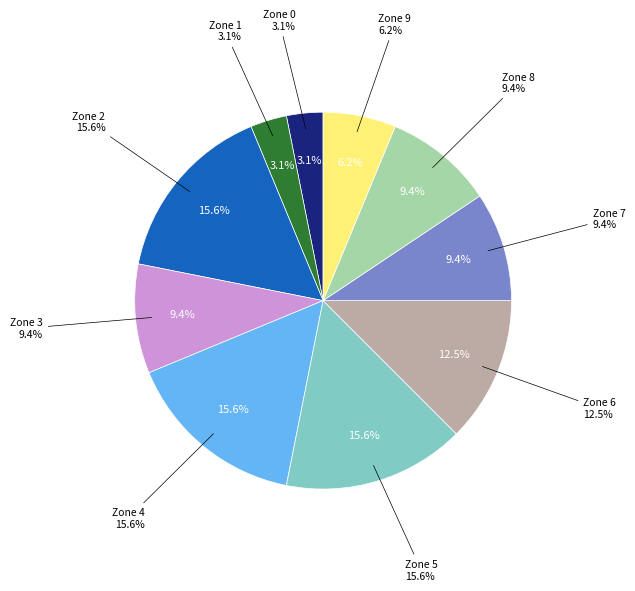

Combined, do Zone 8 and Zone 2 account for over 50%?

No